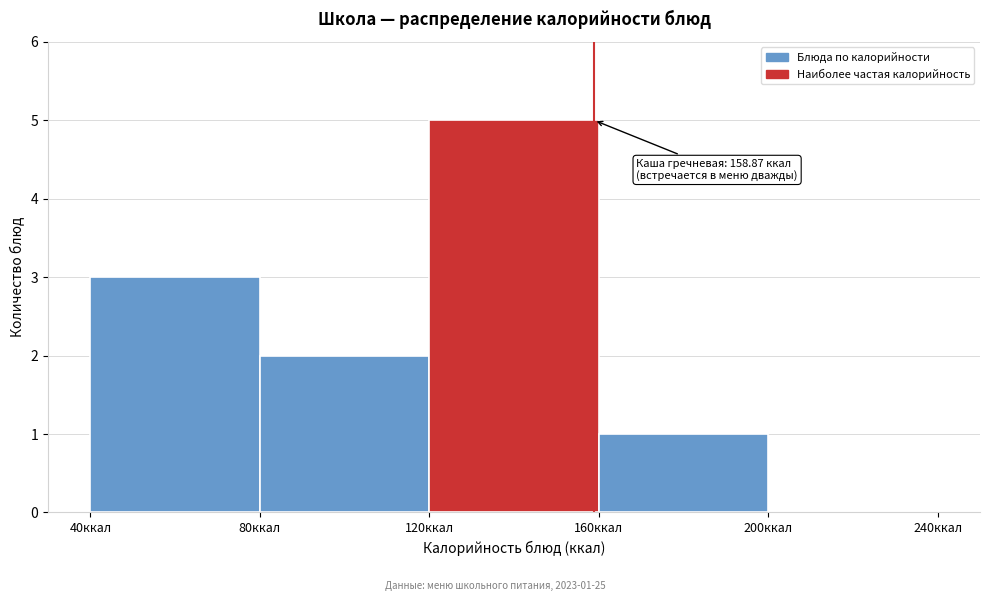

Which range on the x-axis has the tallest bar?

120 to 160